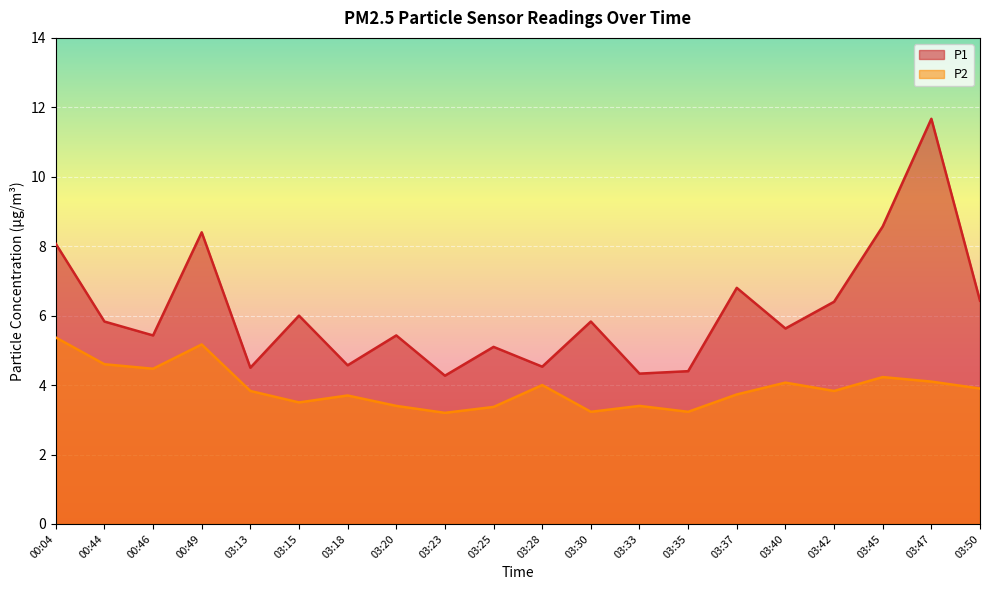

Which has a higher value, 03:35 or 03:47?

03:47